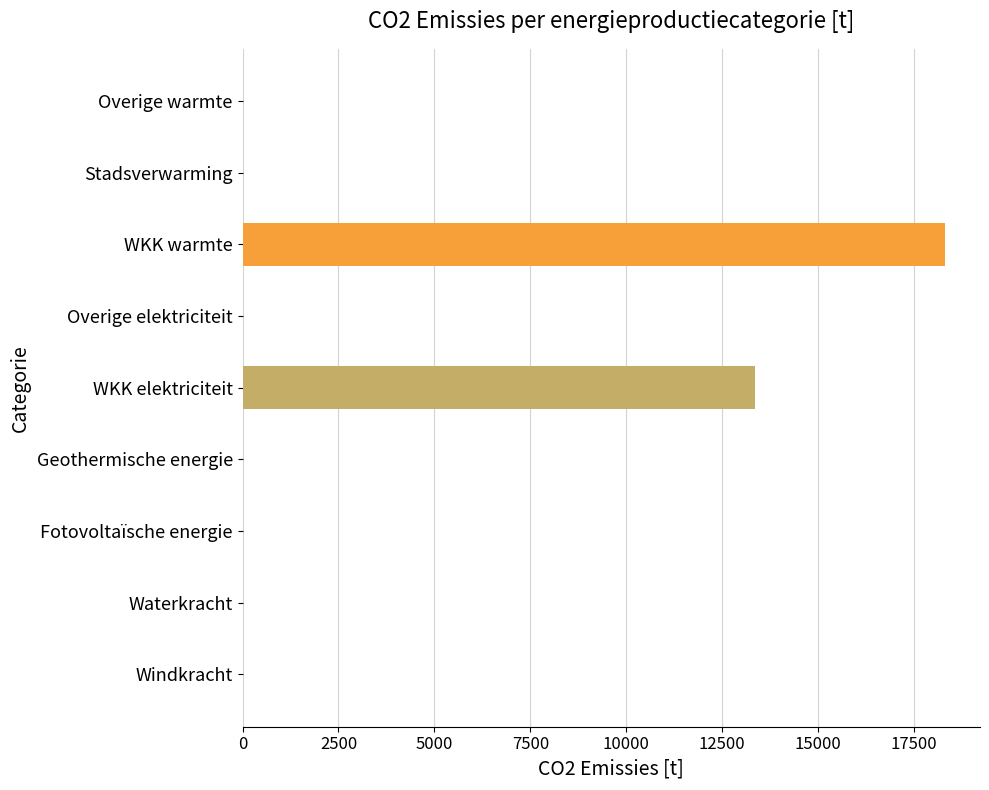

What is the change in value from Geothermische energie to WKK elektriciteit?

+13347.1